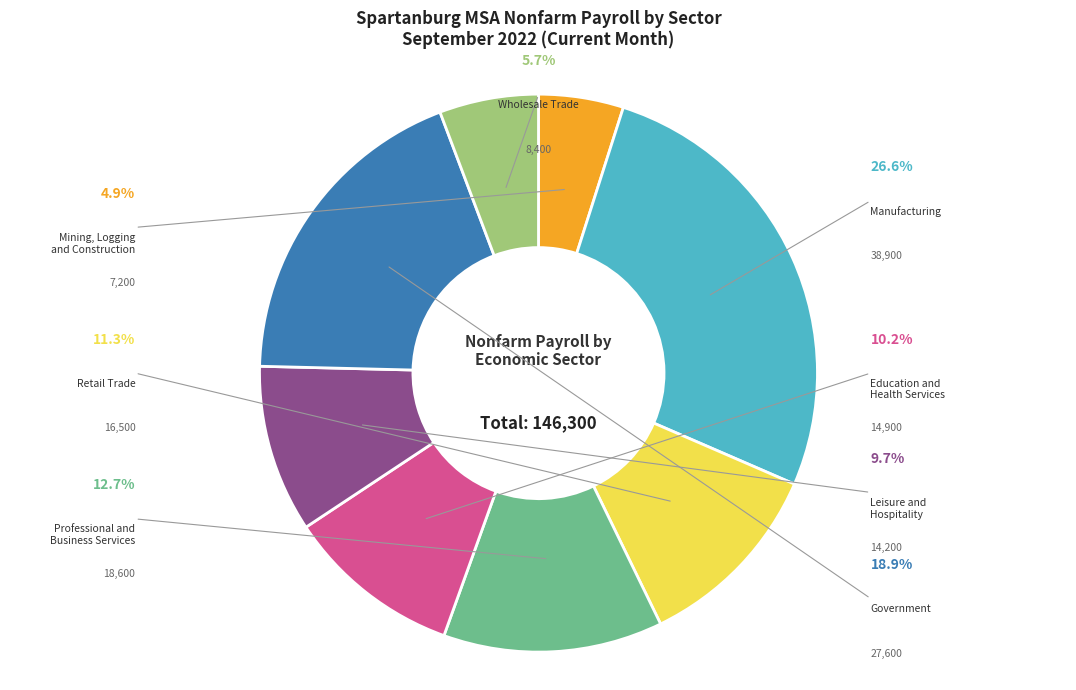

Do Wholesale Trade and Mining, Logging
and Construction together represent more than half of the pie?

No